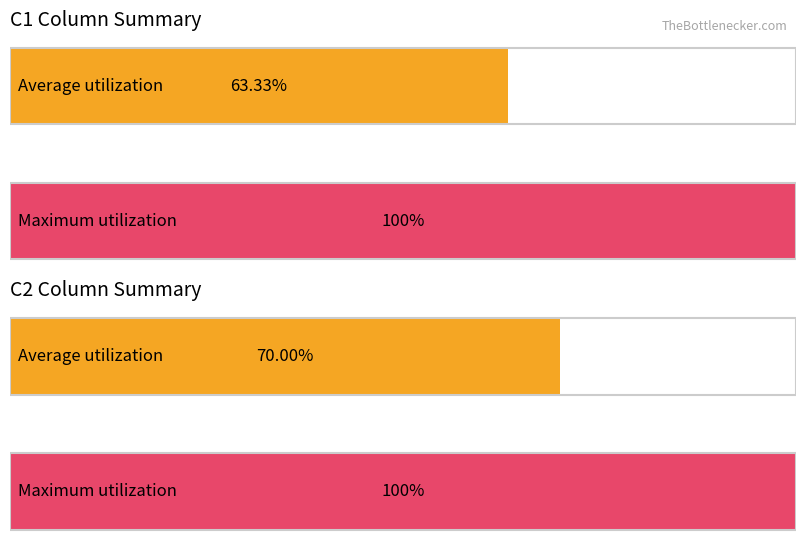

Are the bars horizontal?

Yes